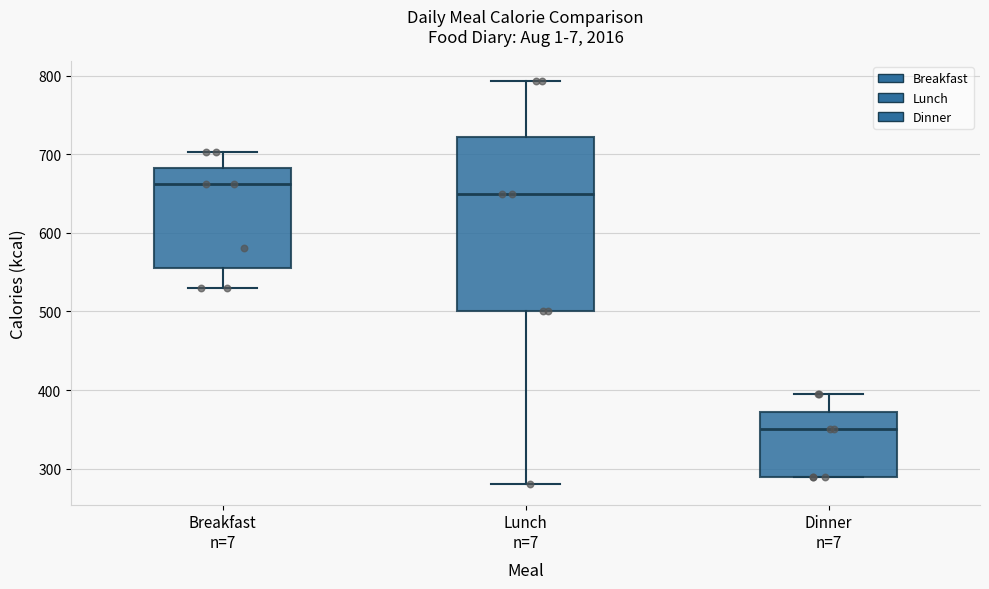

Comparing the boxes themselves (not the whiskers), which one is the tallest?

Lunch n=7